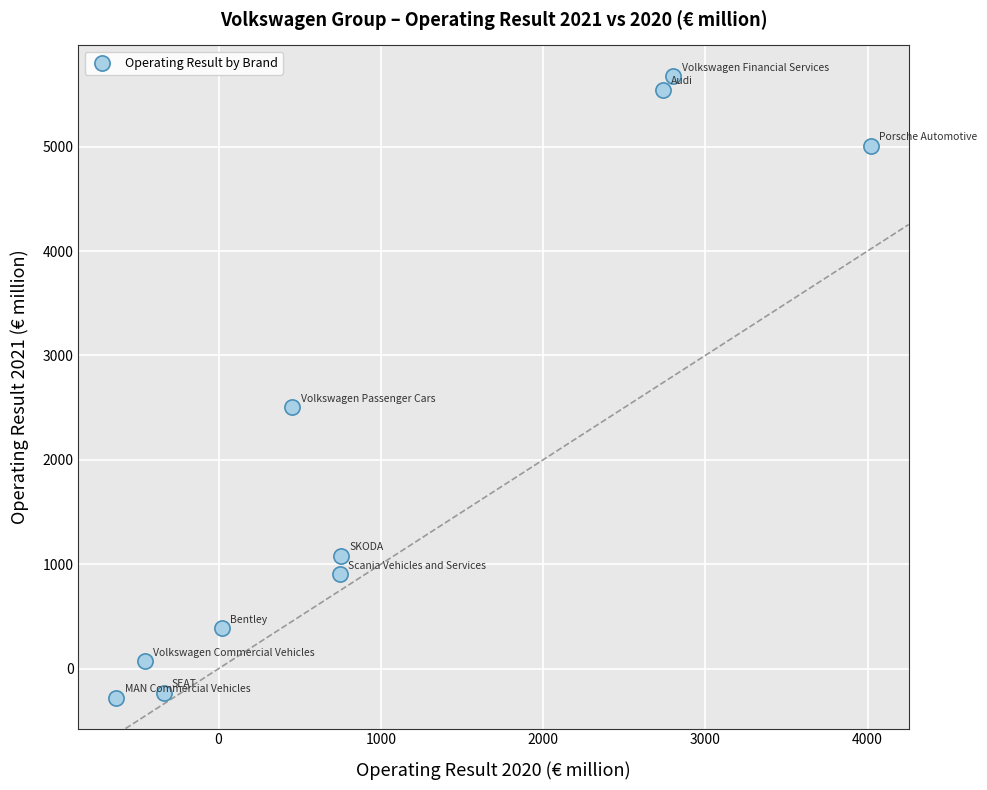

What is the range of X values (max minus min)?

4652